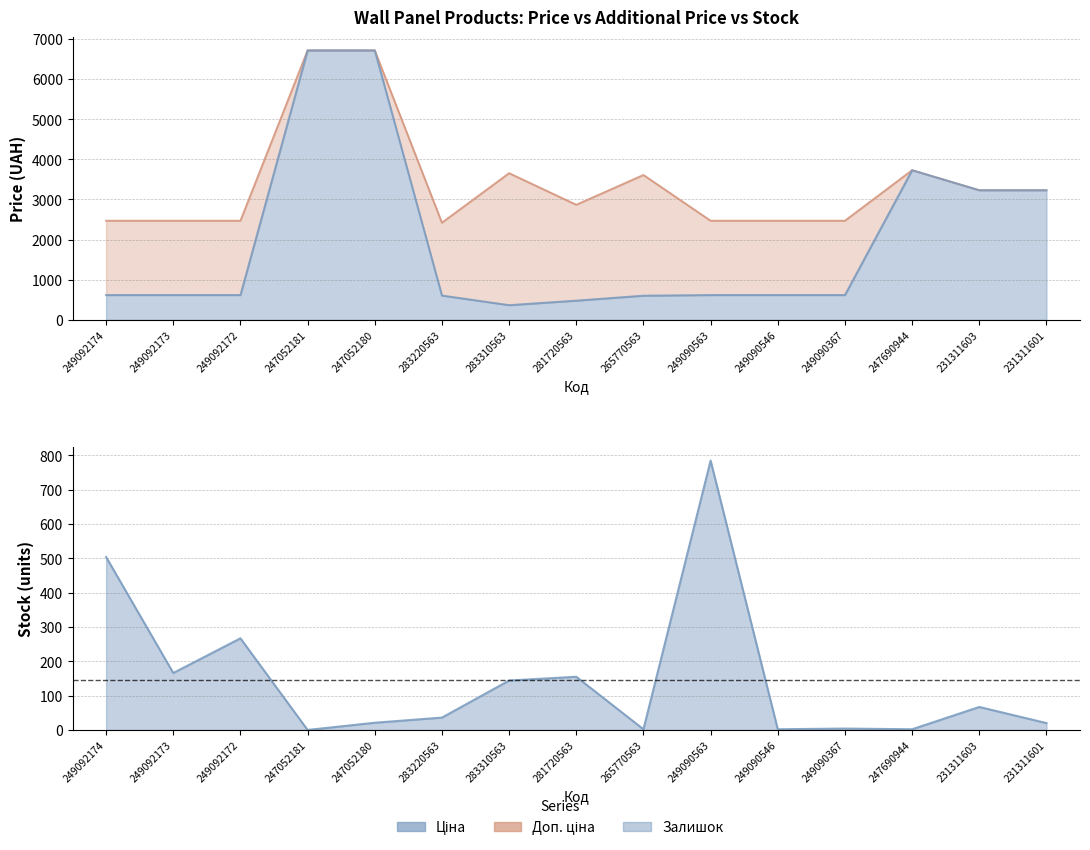

Reading left to right, extract all data points from this chart.

Ціна: 617.1	617.1	617.1	6713.0	6713.0	604.8	365.3	477.6	601.3	617.1	617.1	617.1	3727.6	3228.1	3228.1
Доп. ціна: 2468.5	2468.5	2468.5	6713.0	6713.0	2419.1	3653.4	2865.9	3608.0	2468.5	2468.5	2468.5	3727.6	3228.0	3228.0
Залишок: 504.0	166.0	267.0	0.0	21.0	36.0	144.0	155.0	2.0	785.0	2.0	4.0	2.0	67.0	20.0